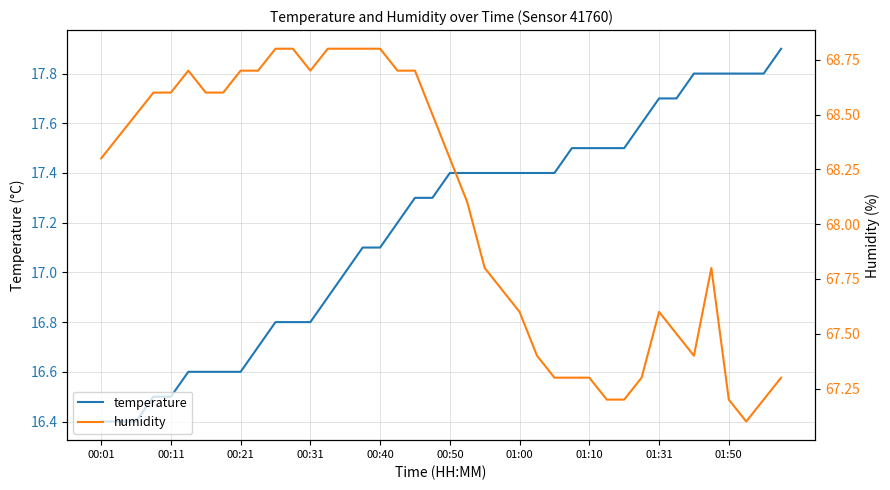

True or false: temperature has more than 1 interior local peaks.

False